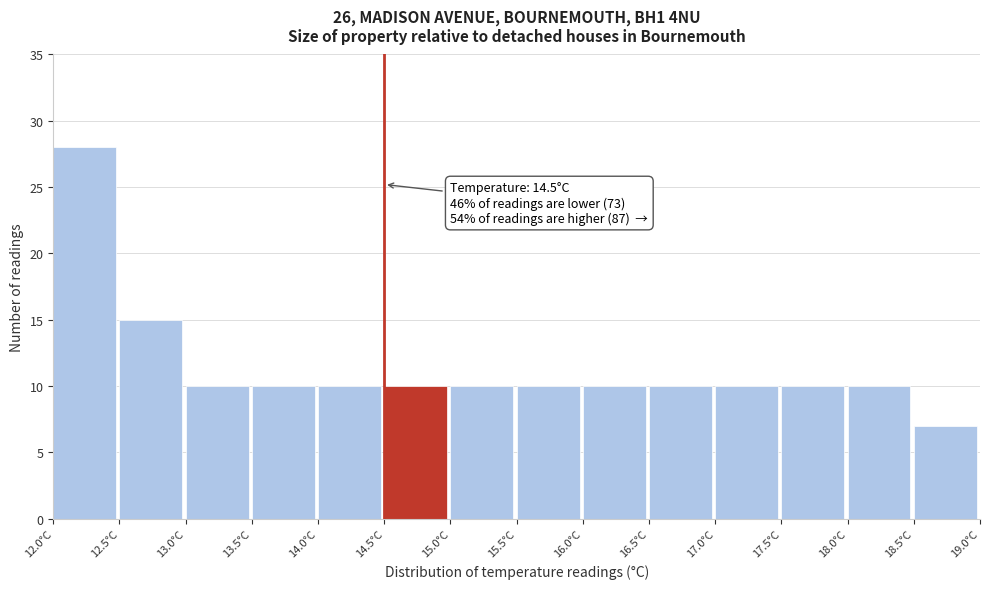

Which range on the x-axis has the tallest bar?

12.0 to 12.5